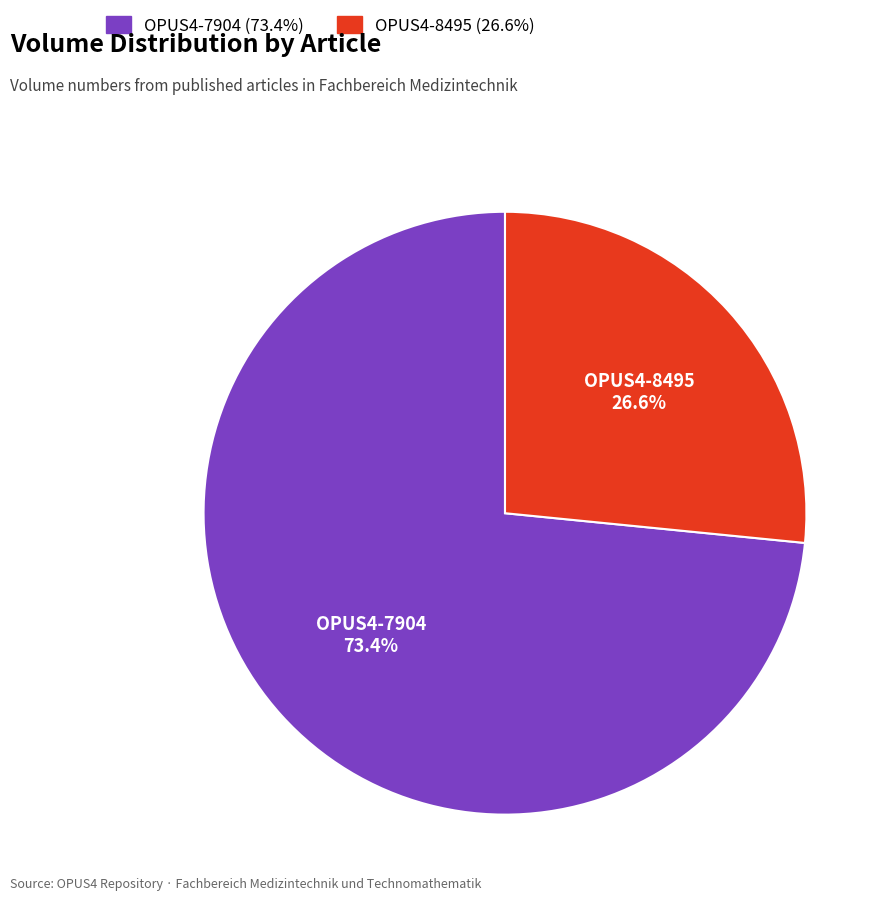

Is there any slice that represents more than half of the pie?

Yes